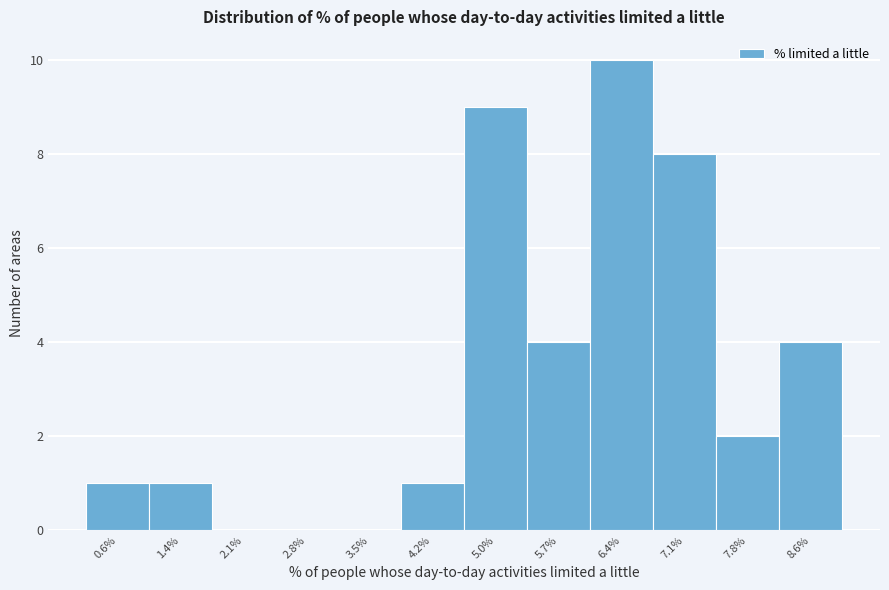

Reading left to right, what are all the values shown in this chart?

0.6%=1	1.4%=1	2.1%=0	2.8%=0	3.5%=0	4.2%=1	5.0%=9	5.7%=4	6.4%=10	7.1%=8	7.8%=2	8.6%=4